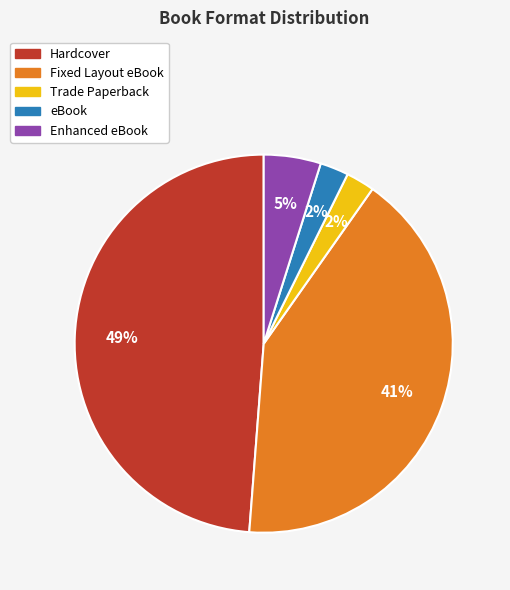

Is it true that Trade Paperback is 13% of the pie?

False